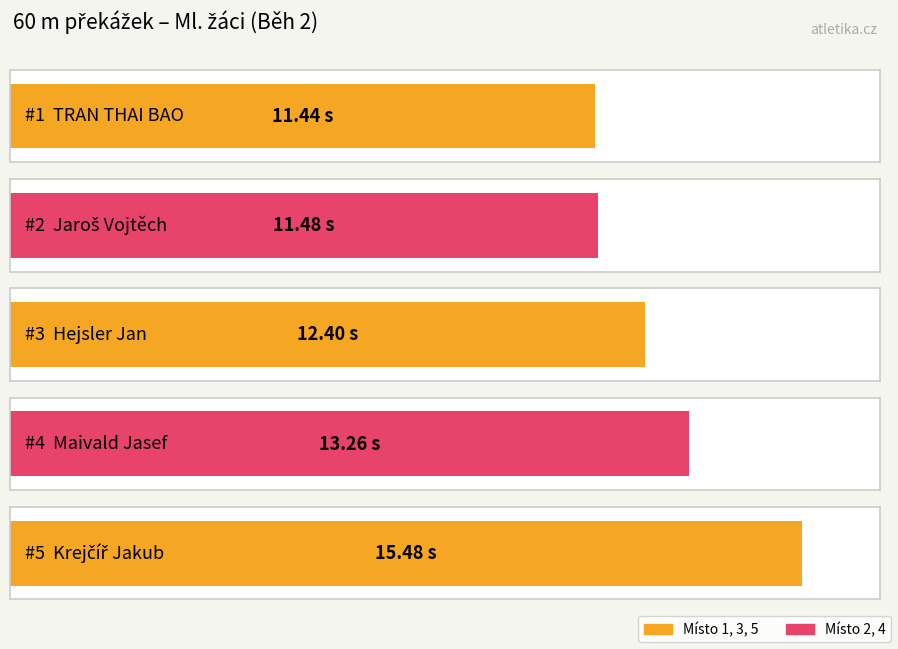

What is the label of the 4th bar from the right?

Jaroš Vojtěch